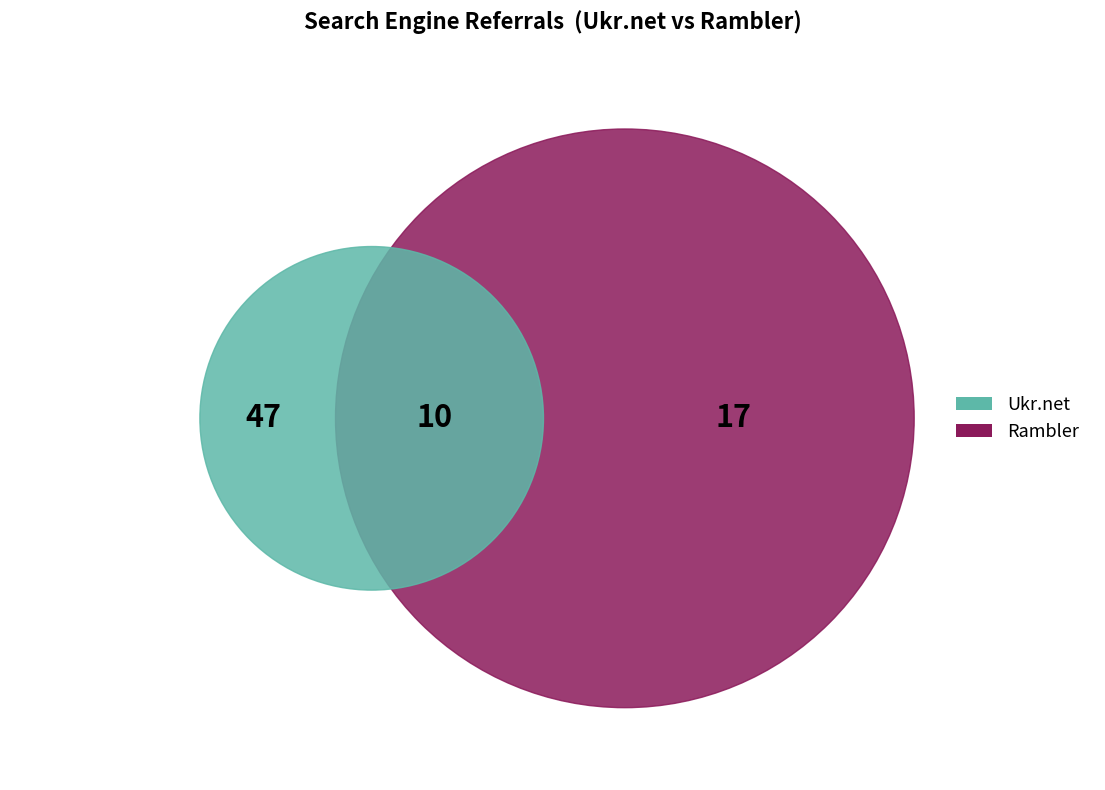

What is the largest slice in the pie chart?

Ukr.net